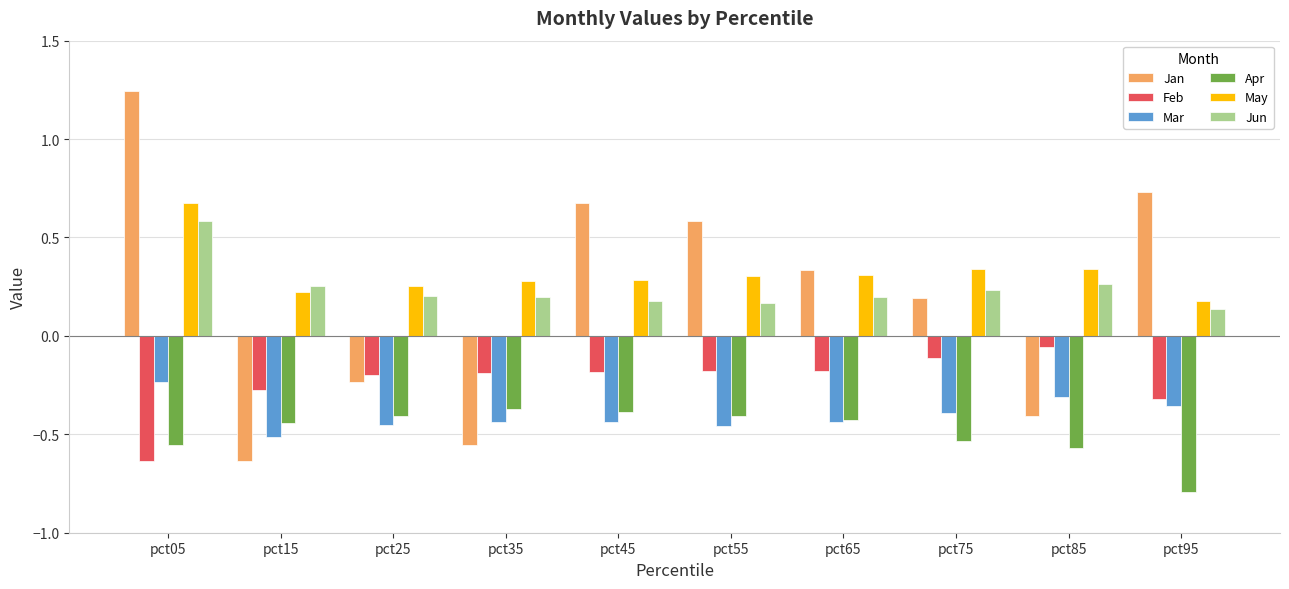

What is the sum of the Apr values at pct25 and pct65?

-0.8